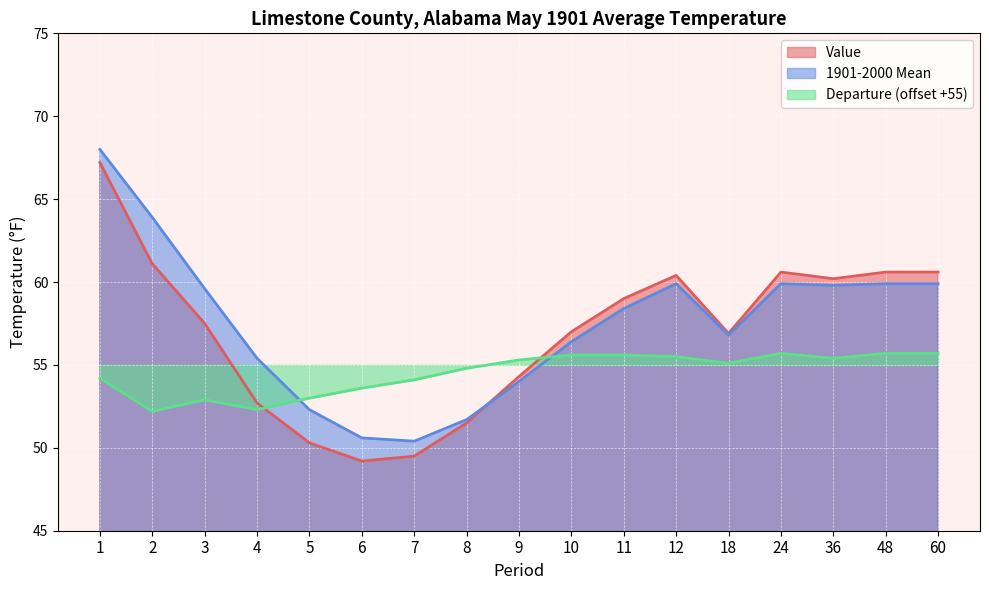

What is the smallest value displayed?

49.2